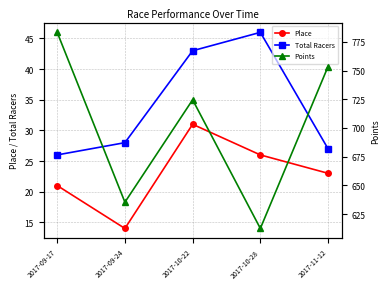

True or false: Total Racers and Place cross at least once.

False